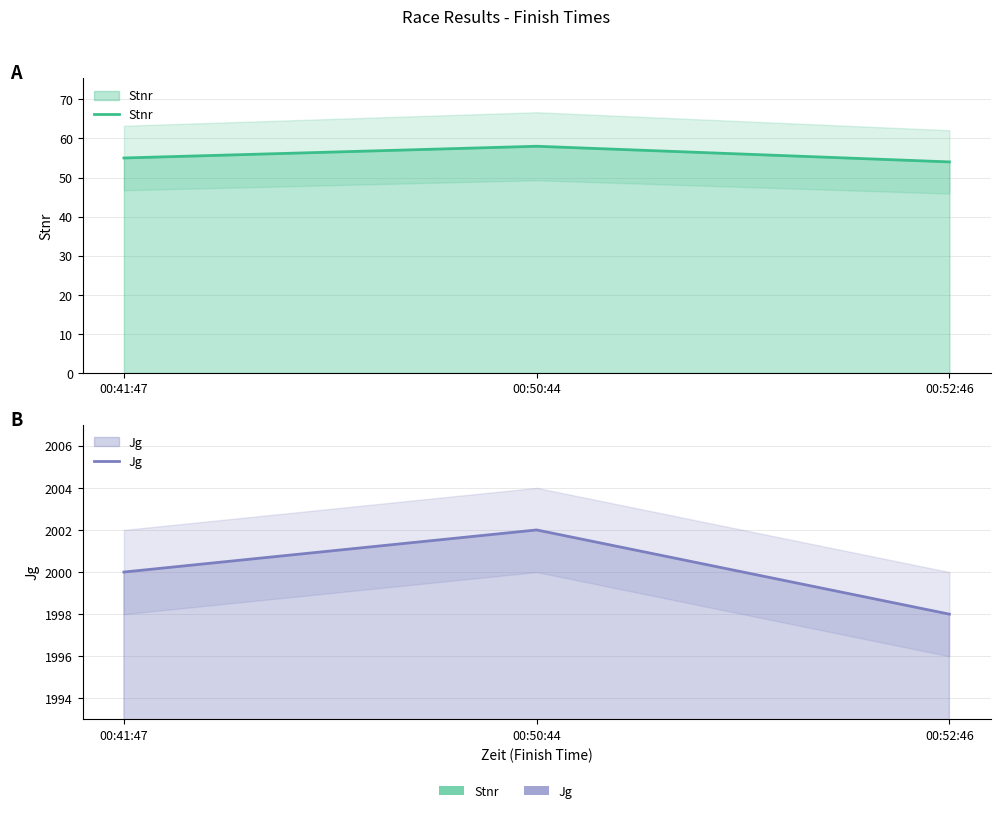

What is the total value across all series at 00:50:44?

2060